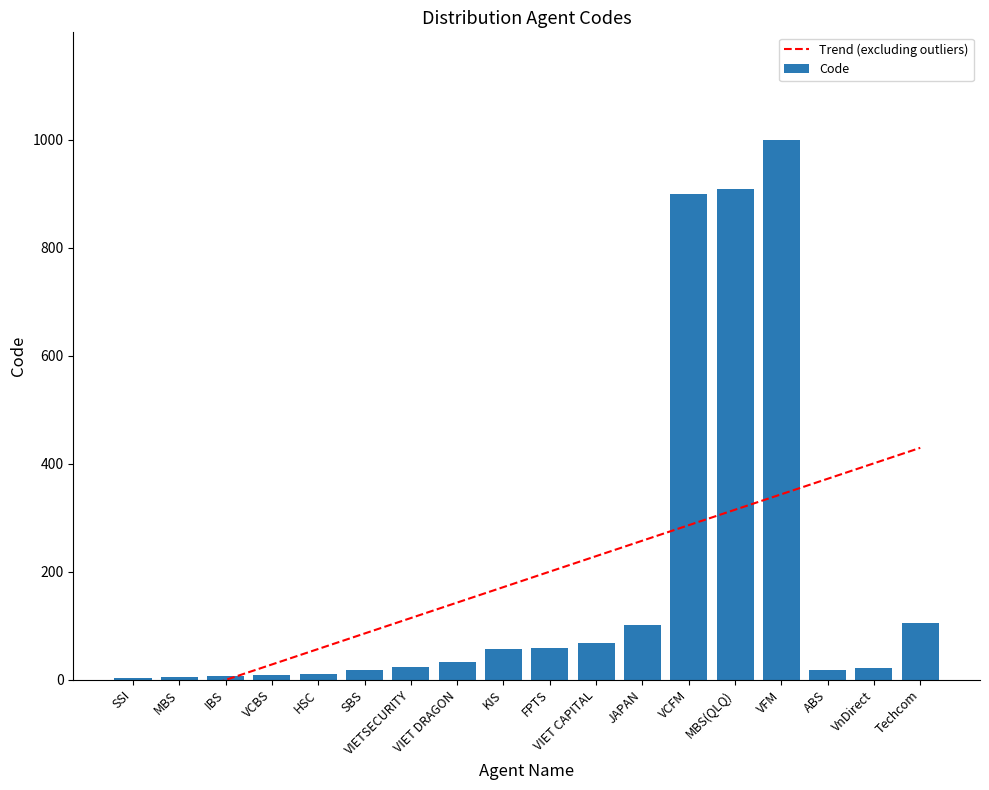

Rank the categories by Trend (excluding outliers) value from highest to lowest.

Techcom, VnDirect, ABS, VFM, MBS(QLQ), VCFM, JAPAN, VIET CAPITAL, FPTS, KIS, VIET DRAGON, VIETSECURITY, SBS, HSC, VCBS, IBS, MBS, SSI